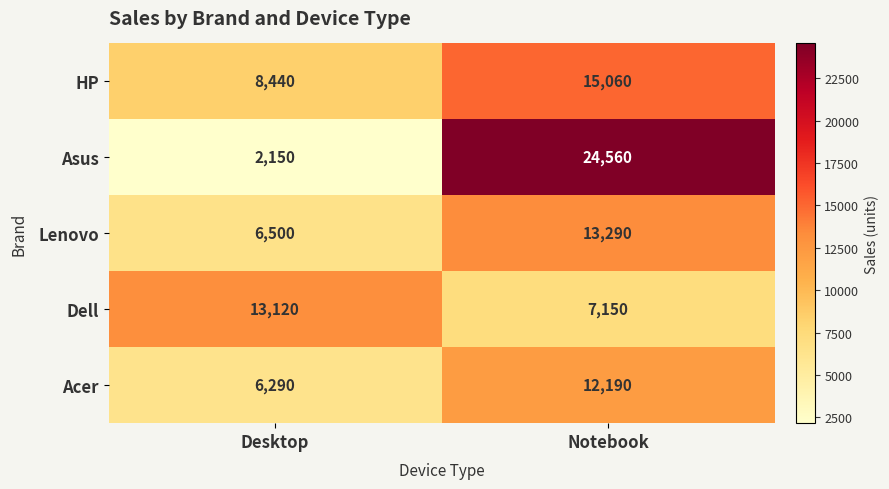

Reading right to left, what are all the values shown in this chart?

HP: 15060	8440
Asus: 24560	2150
Lenovo: 13290	6500
Dell: 7150	13120
Acer: 12190	6290